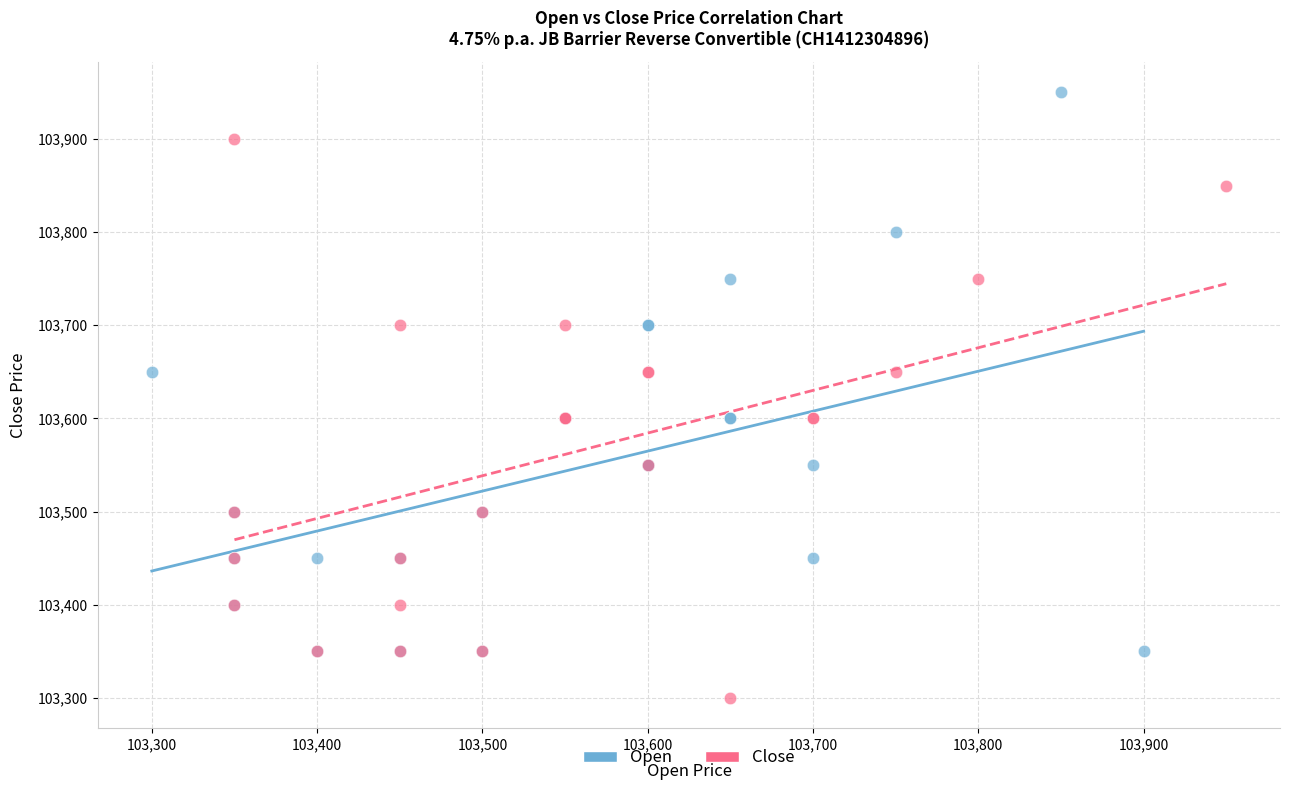

Which series contains the highest Y value?

Open